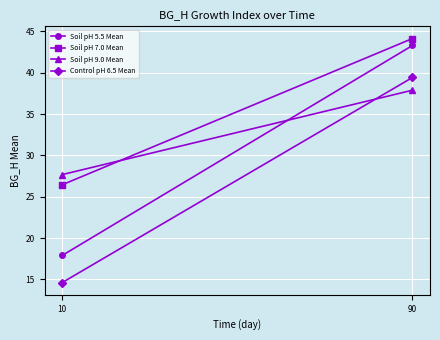

Reading left to right, list all the values displayed in this chart.

Soil pH 5.5 Mean: 17.9	43.3
Soil pH 7.0 Mean: 26.4	44.1
Soil pH 9.0 Mean: 27.7	37.9
Control pH 6.5 Mean: 14.6	39.4